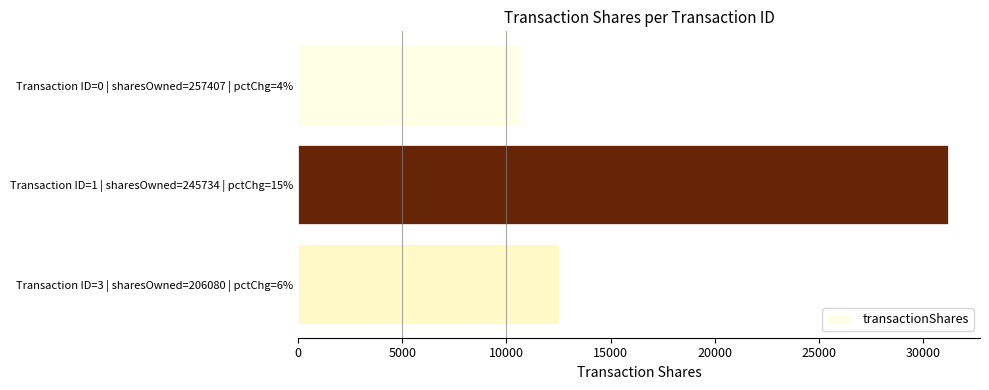

What is the difference between the maximum and minimum values?

20519